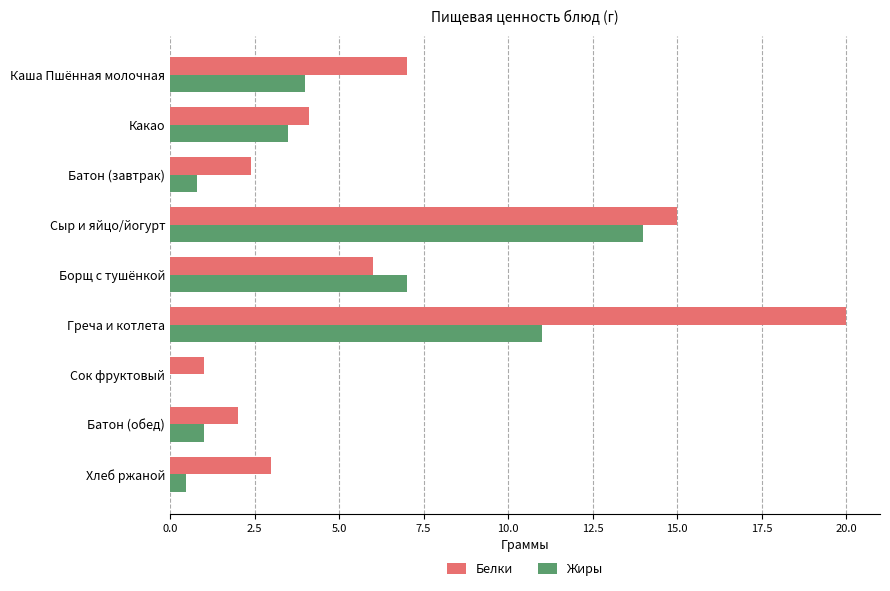

At which label does Жиры reach its peak?

Сыр и яйцо/йогурт